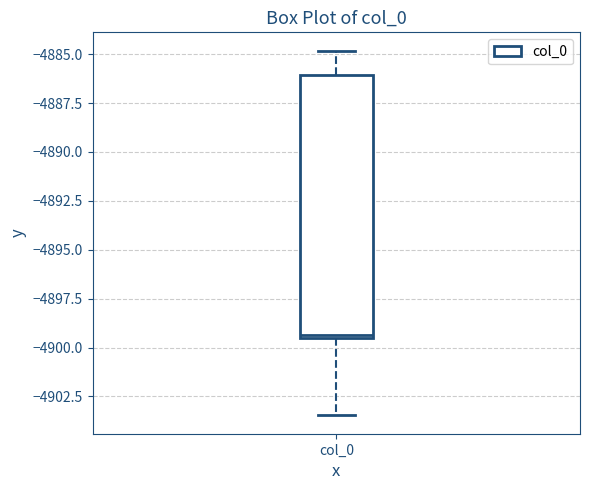

Read this box plot against the y-axis: the position of the median line, the range covered by the box, and the ends of both whiskers. The values are not printed on the chart, so give them approximately, as read against the axis.

median -4899.5 (just above the box's lower edge), box -4899.5 to -4886.0, whiskers -4903.5 to -4885.0